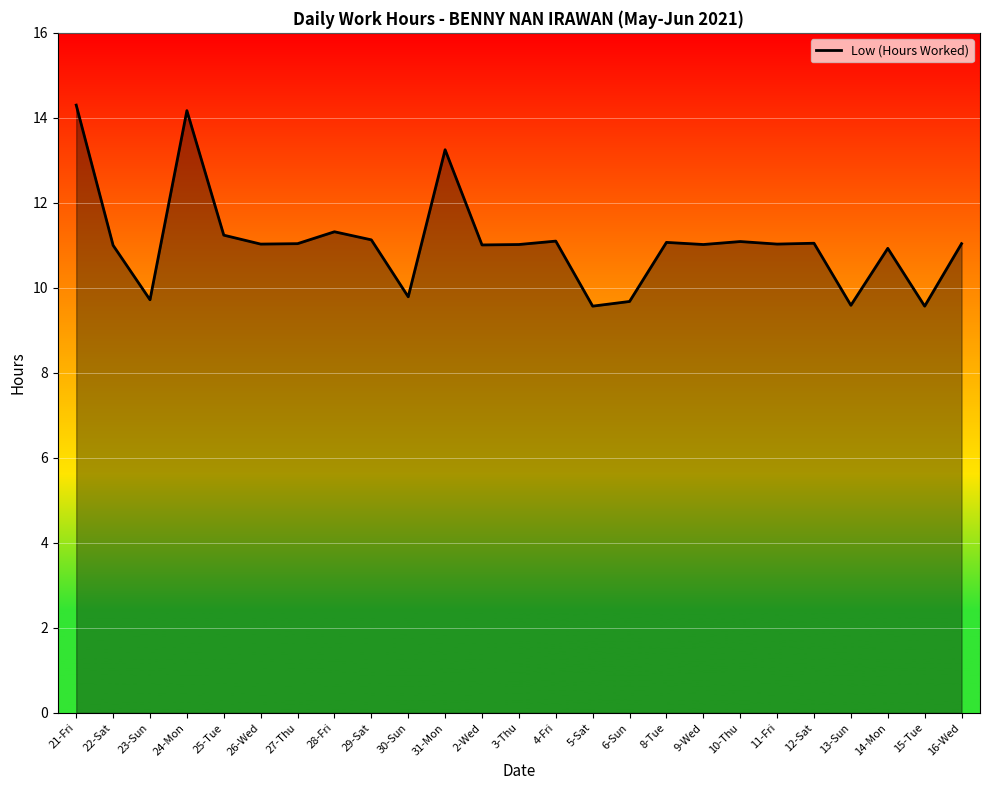

Where is the first local maximum?

24-Mon